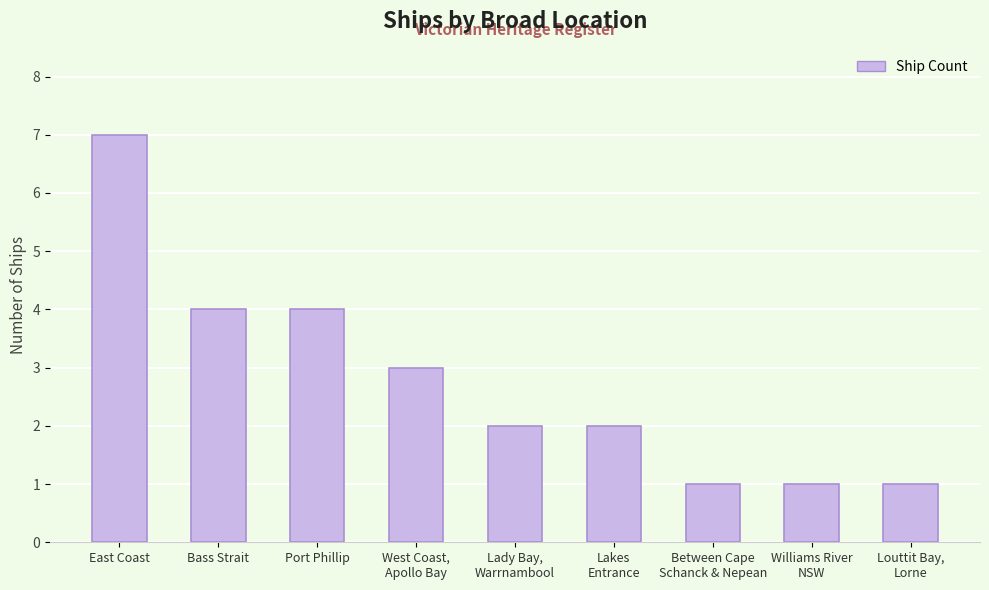

What is the ratio of the value at Louttit Bay,
Lorne to the value at West Coast,
Apollo Bay?

0.3